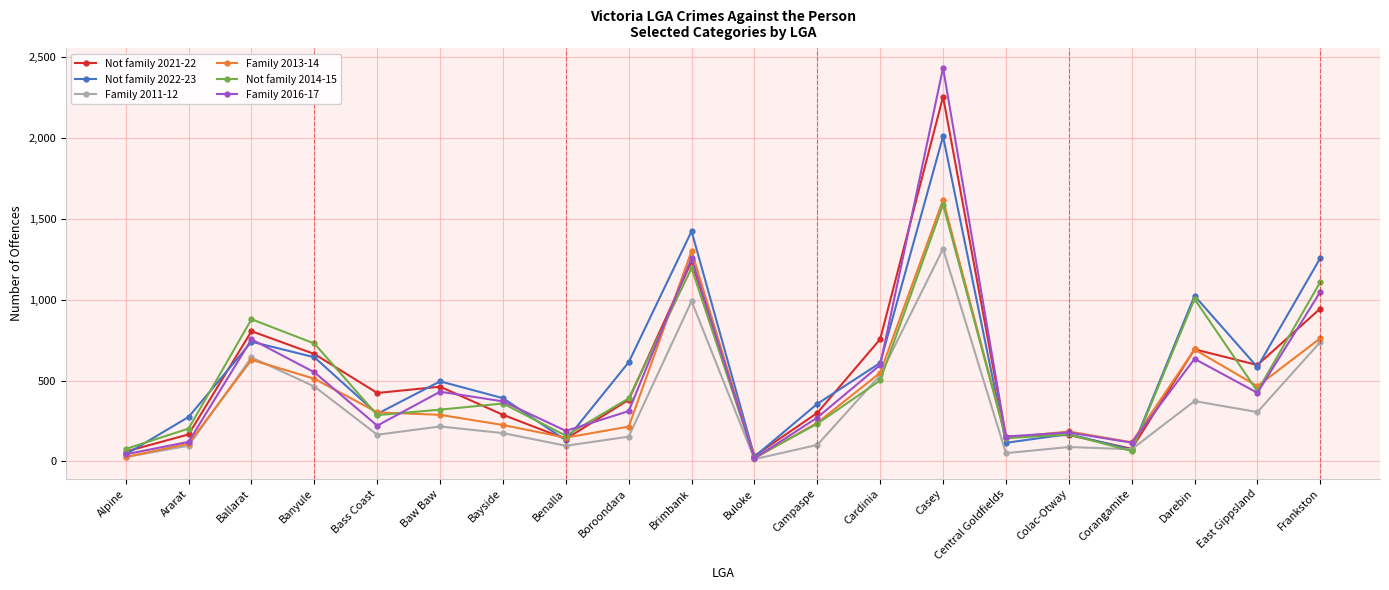

What is the label of the 3rd point from the left?

Ballarat